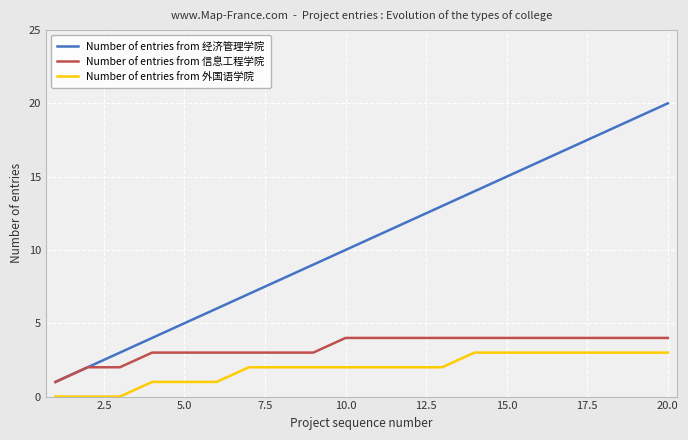

True or false: Number of entries from 外国语学院 and Number of entries from 经济管理学院 intersect in this chart.

False